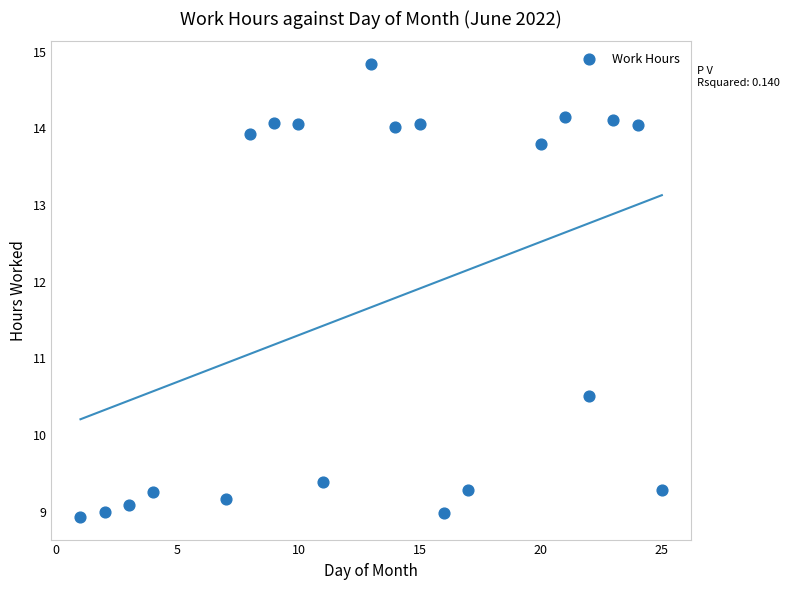

What Y value in the scatter plot is closest to 11?

10.5